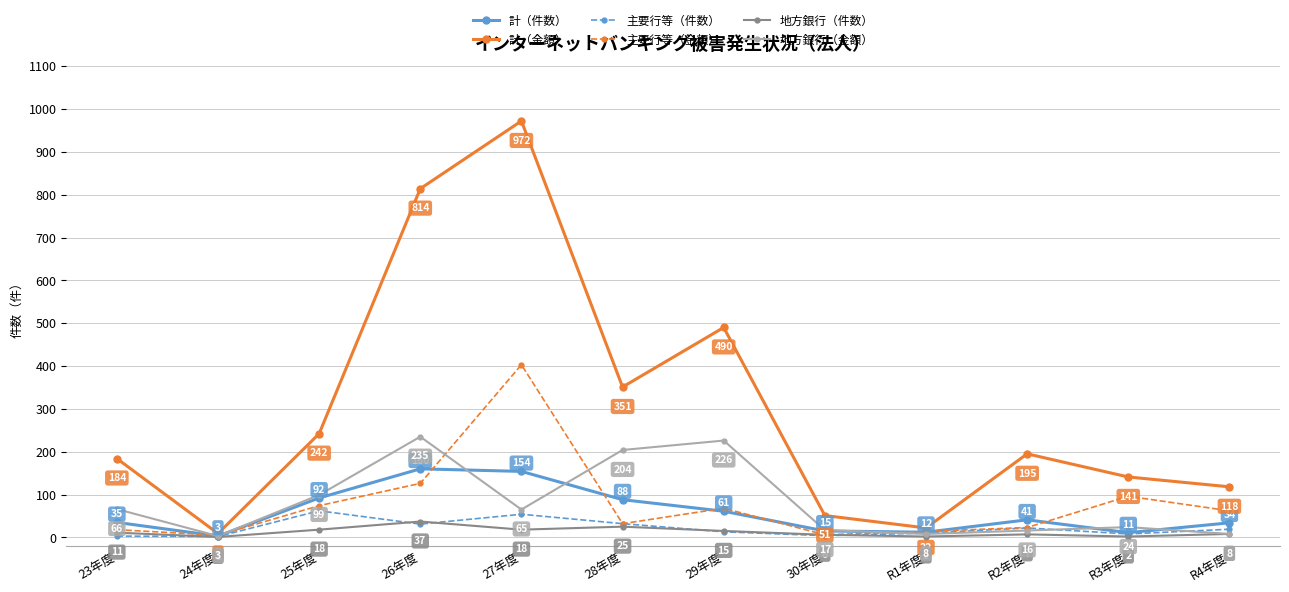

True or false: 計（件数） has a value of 35 at 23年度.

True